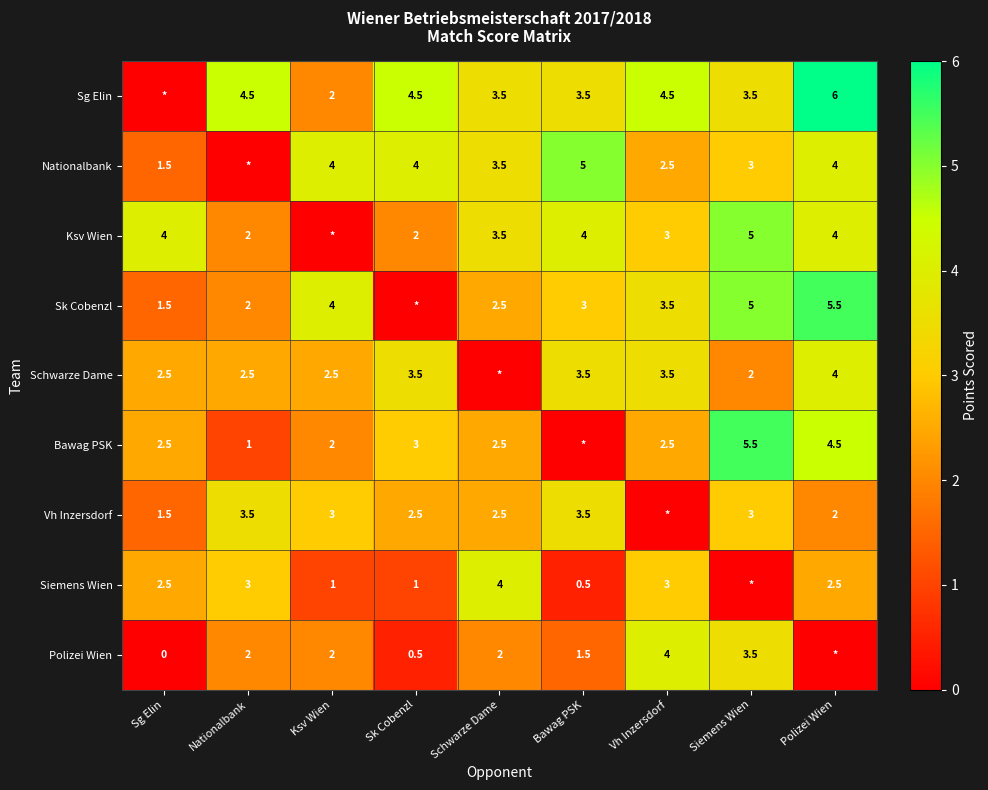

What is the sum of the Bawag PSK values at Schwarze Dame and Sg Elin?

5.0